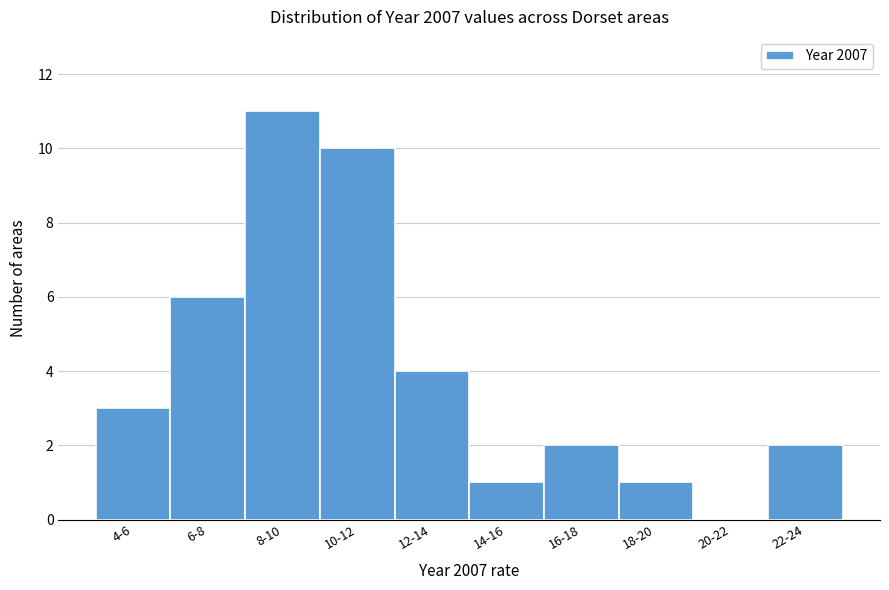

Reading left to right, what are all the values shown in this chart?

4-6=3	6-8=6	8-10=11	10-12=10	12-14=4	14-16=1	16-18=2	18-20=1	20-22=0	22-24=2